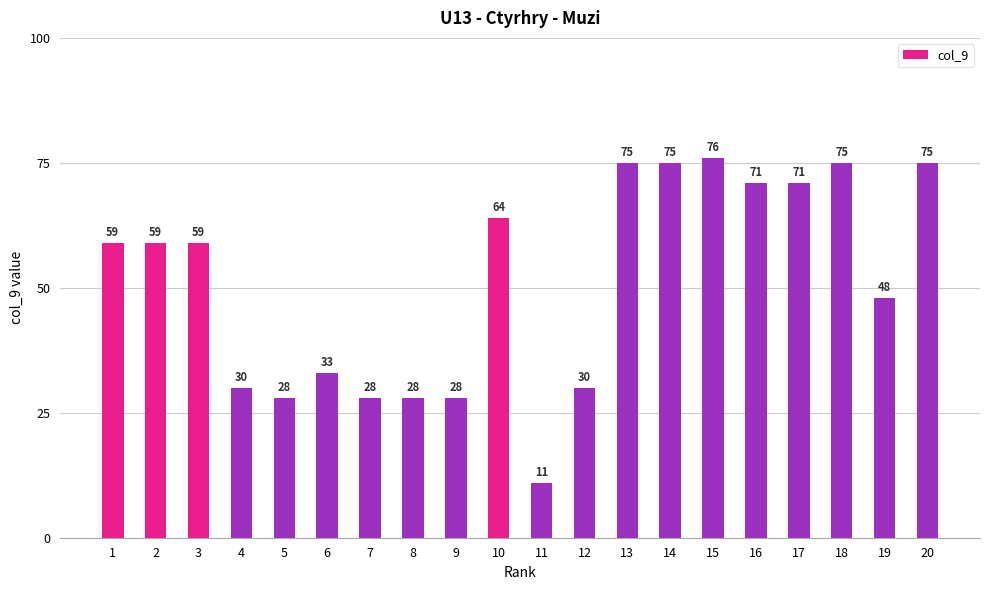

Approximately how many times larger is the value at 20 compared to 15?

1.0